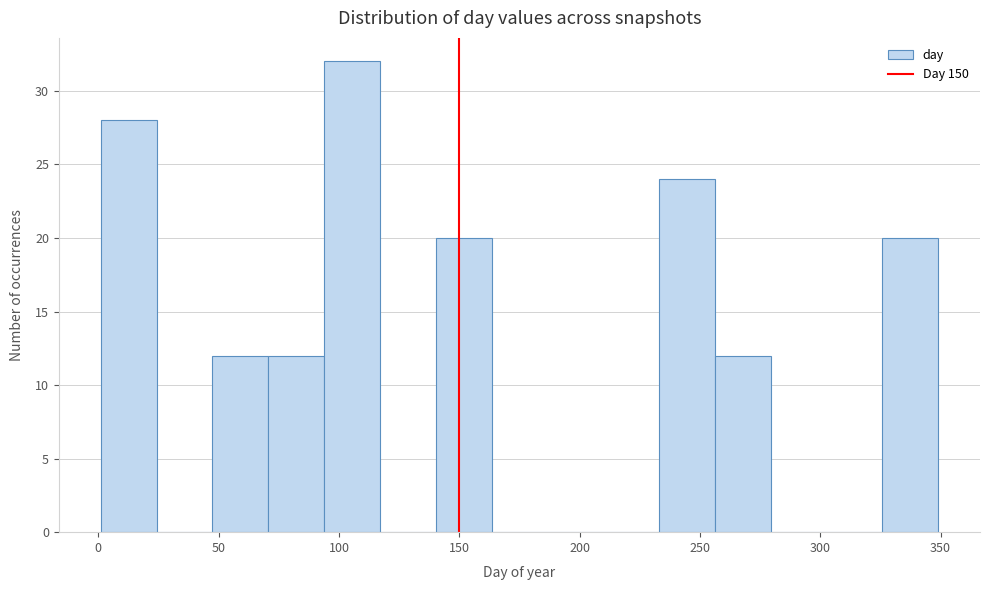

Which range on the x-axis has the tallest bar?

95 to 115